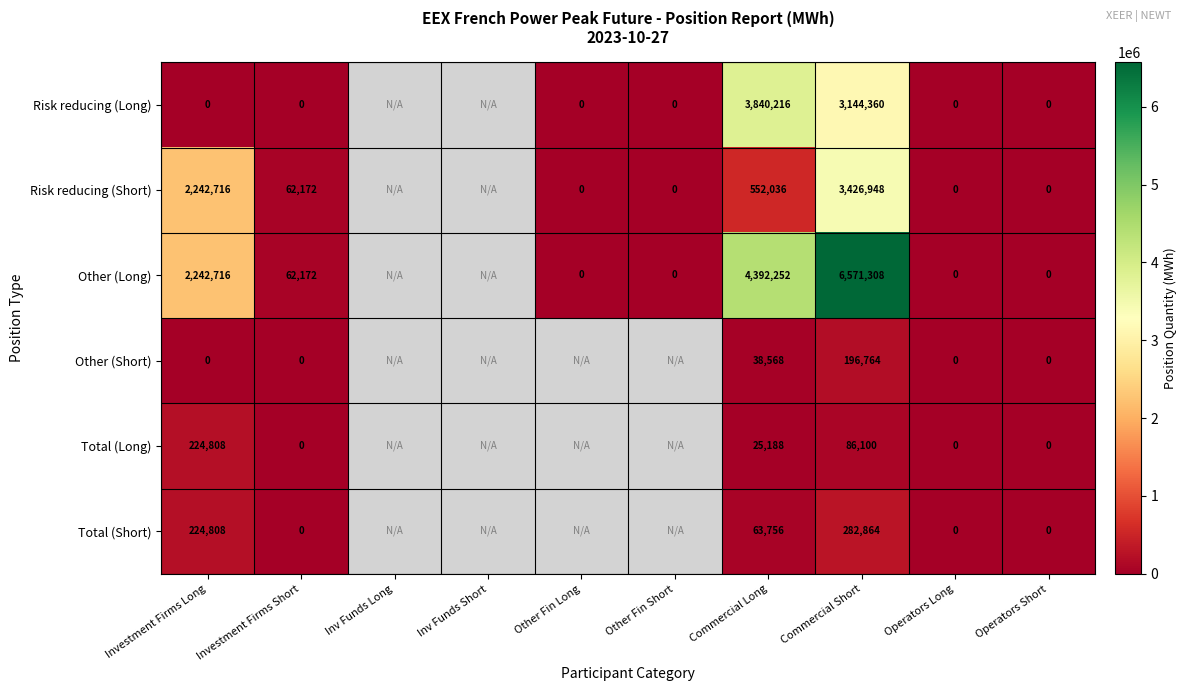

What is the difference between the Risk reducing (Short) values at Investment Firms Long and Commercial Short?

1184232